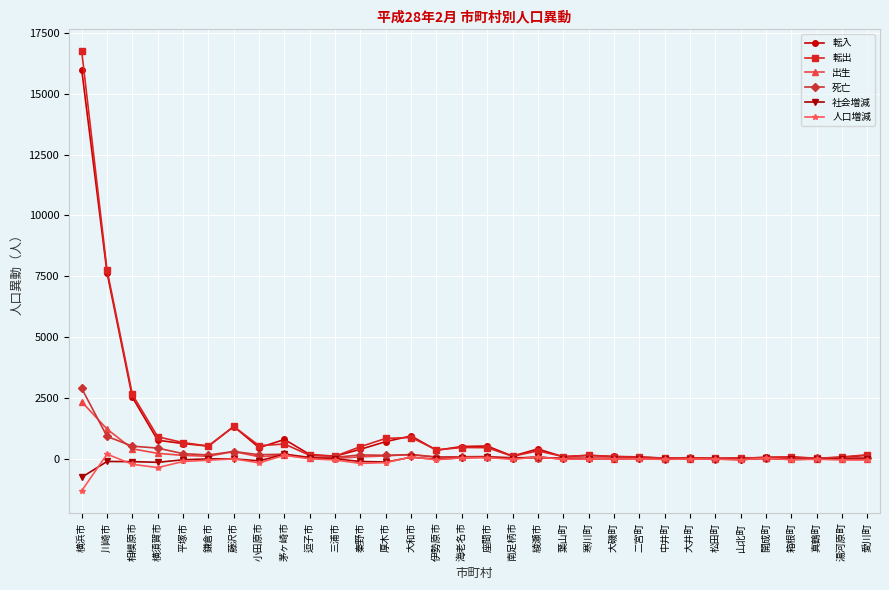

The 出生 series shows 1221 at 川崎市. True or false?

True